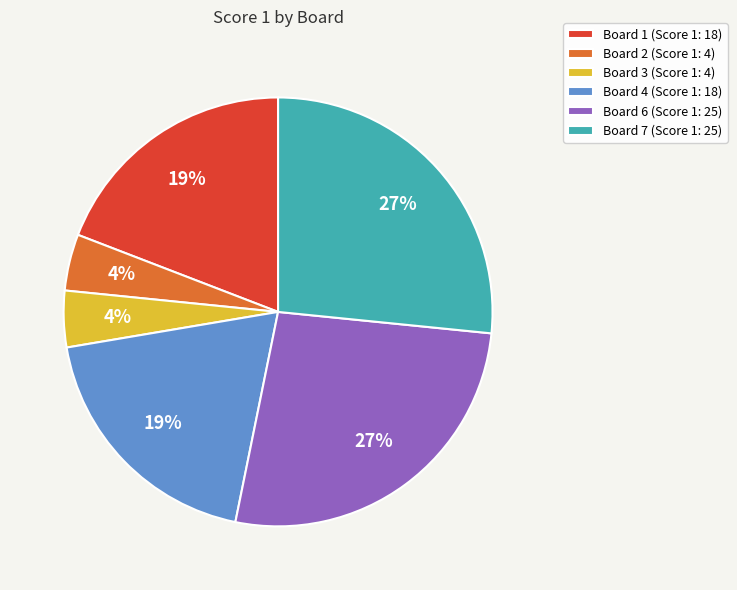

To the nearest percent, what is the combined percentage of Board 2 (Score 1: 4) and Board 6 (Score 1: 25)?

31%